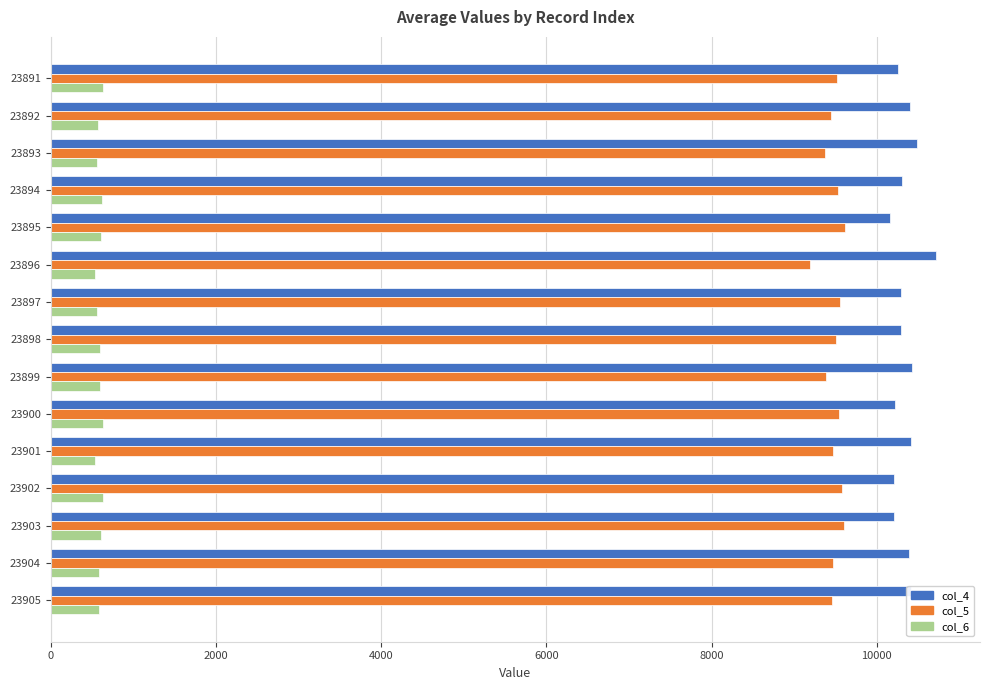

What is the spread (max minus min) of values at 23898?

9691